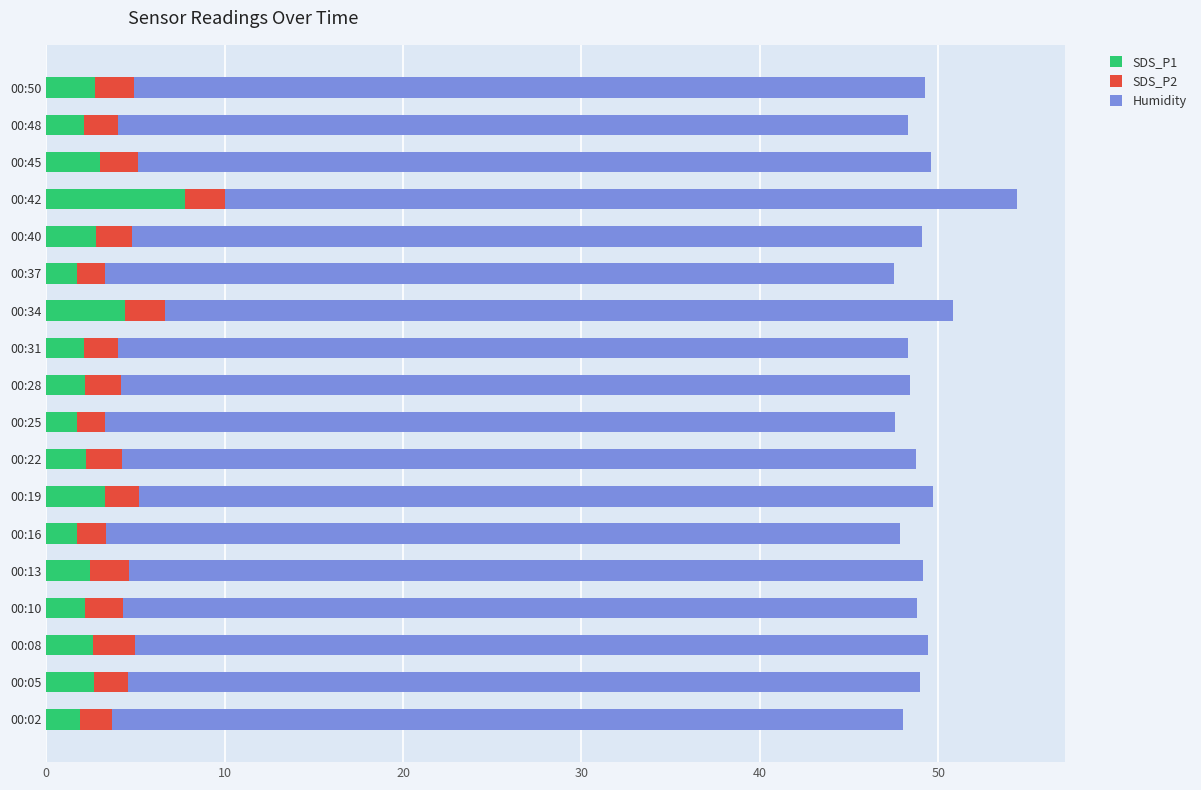

At which category is the sum across all series the highest?

00:42